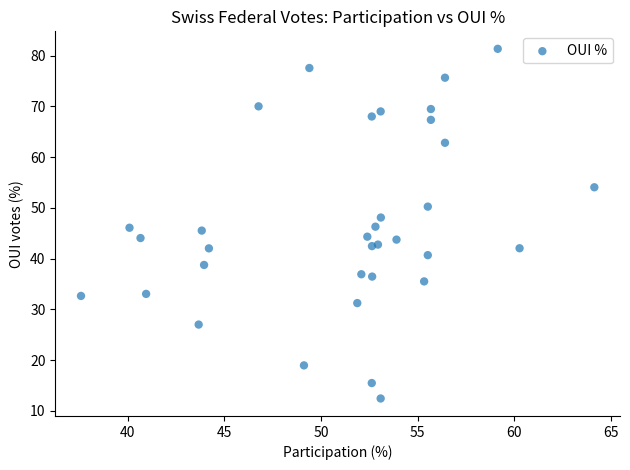

What is the range of X values (max minus min)?

26.6